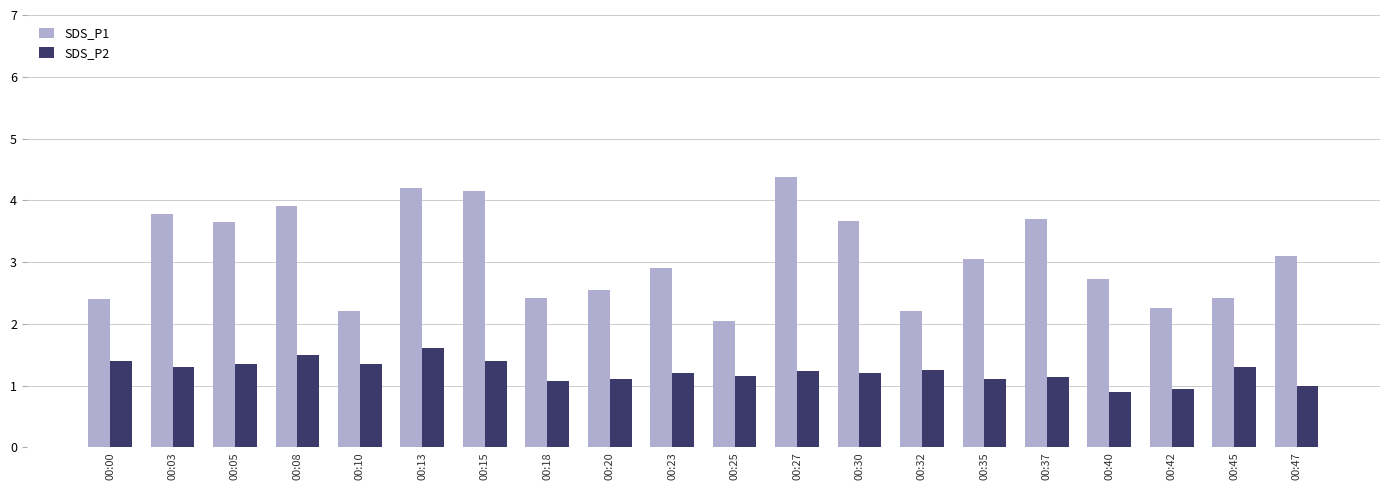

At which category is the sum across all series the highest?

00:13